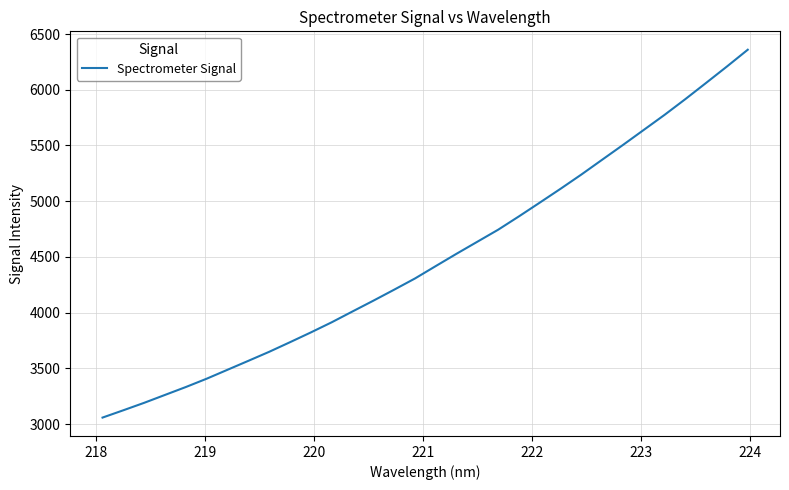

What is the greatest value displayed?

6359.6